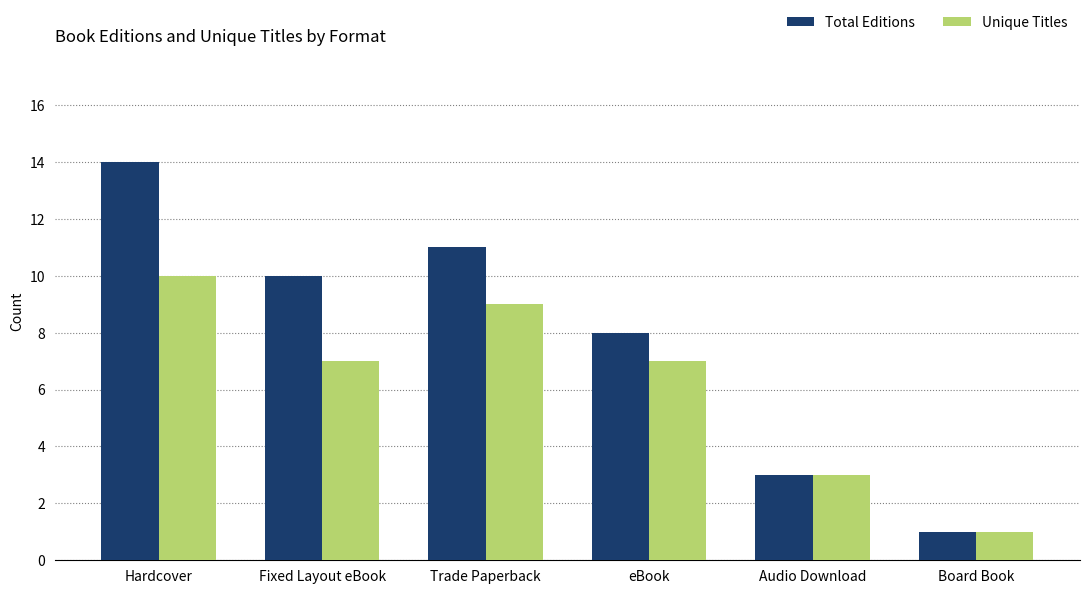

Where does the Unique Titles series first go above 7?

Hardcover